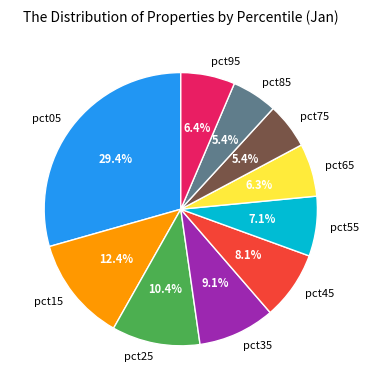

To the nearest percent, what portion does pct55 represent?

7%